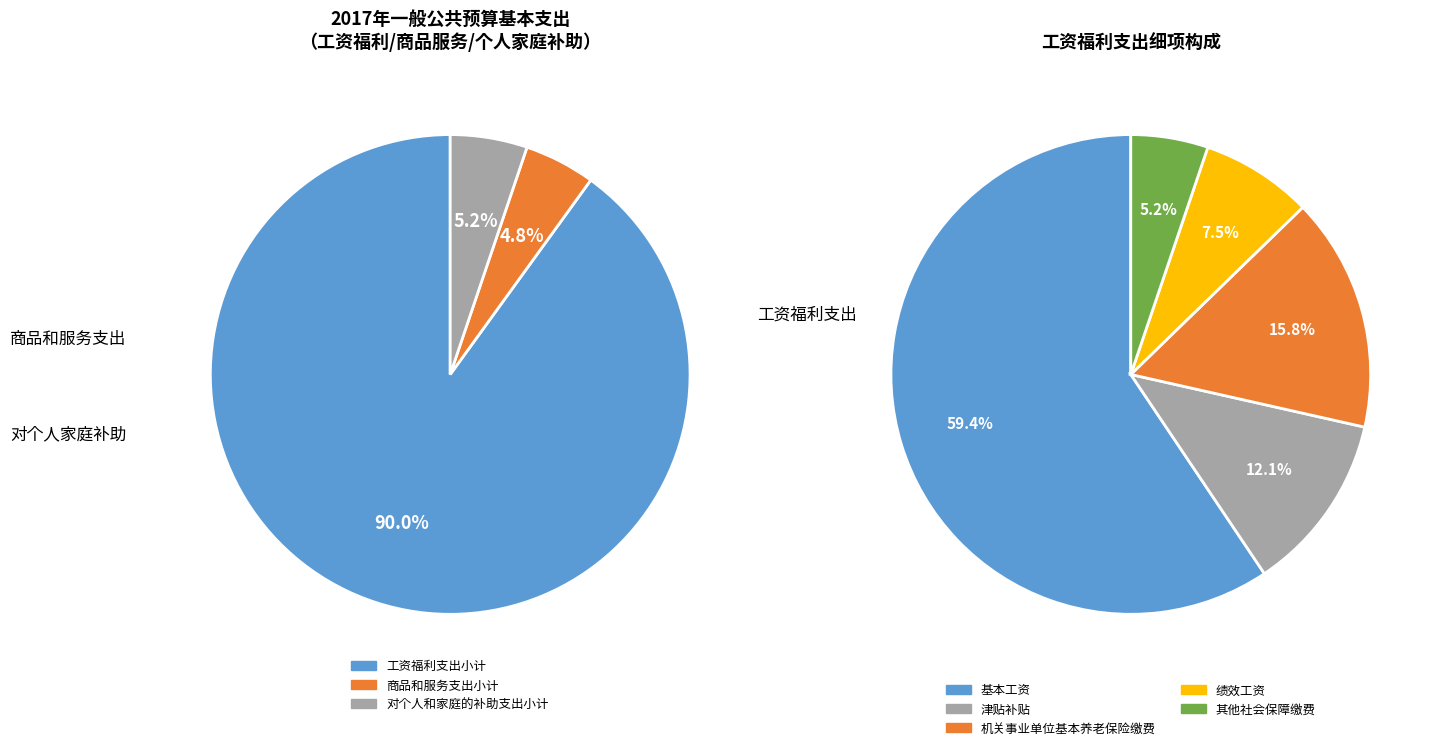

Does 工资福利支出小计 account for over 50% of the chart?

Yes